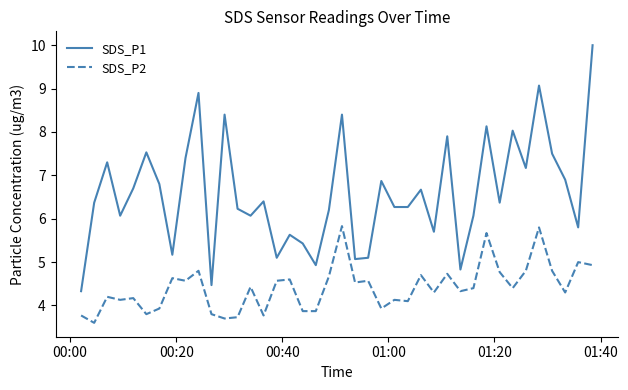

True or false: SDS_P1 and SDS_P2 intersect in this chart.

False